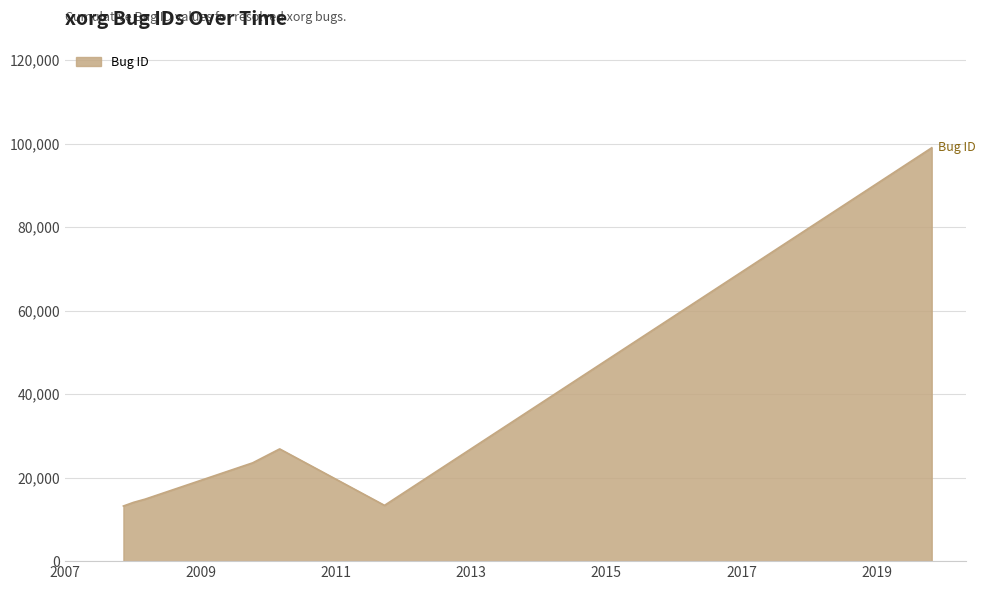

Does the chart display data point markers on the line(s)?

No